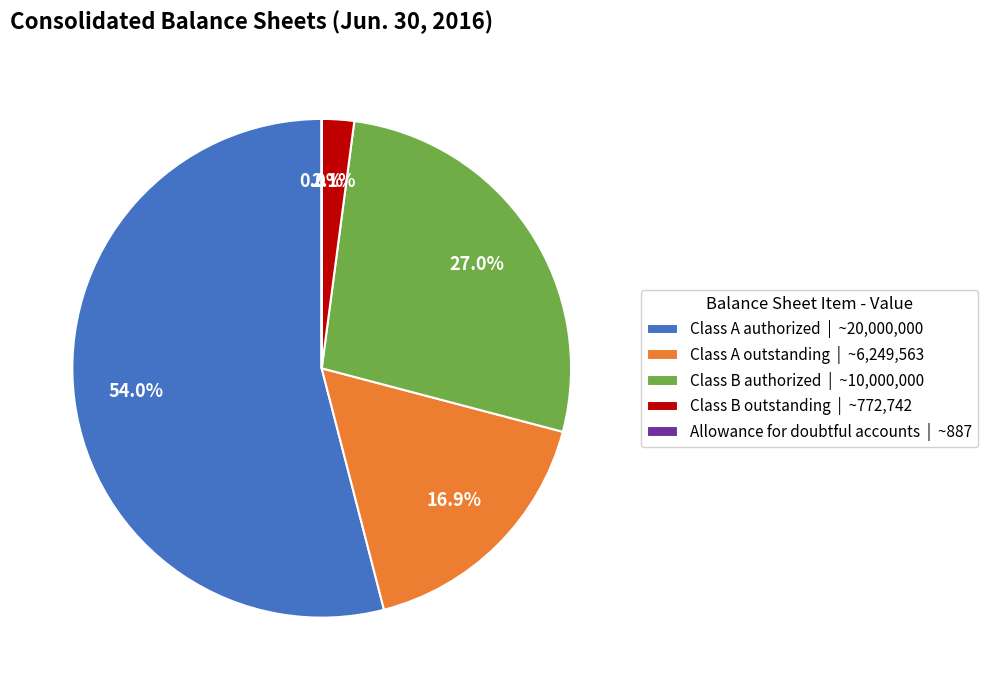

How much of the chart is everything except Class A authorized | ~20,000,000?

46.0%